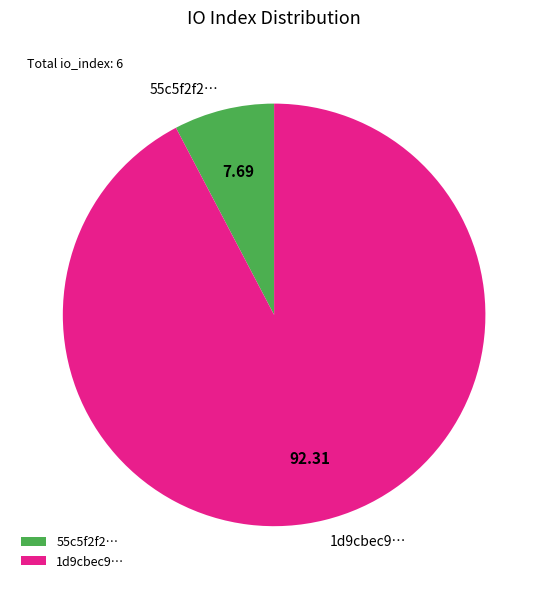

Does any single category account for the majority?

Yes